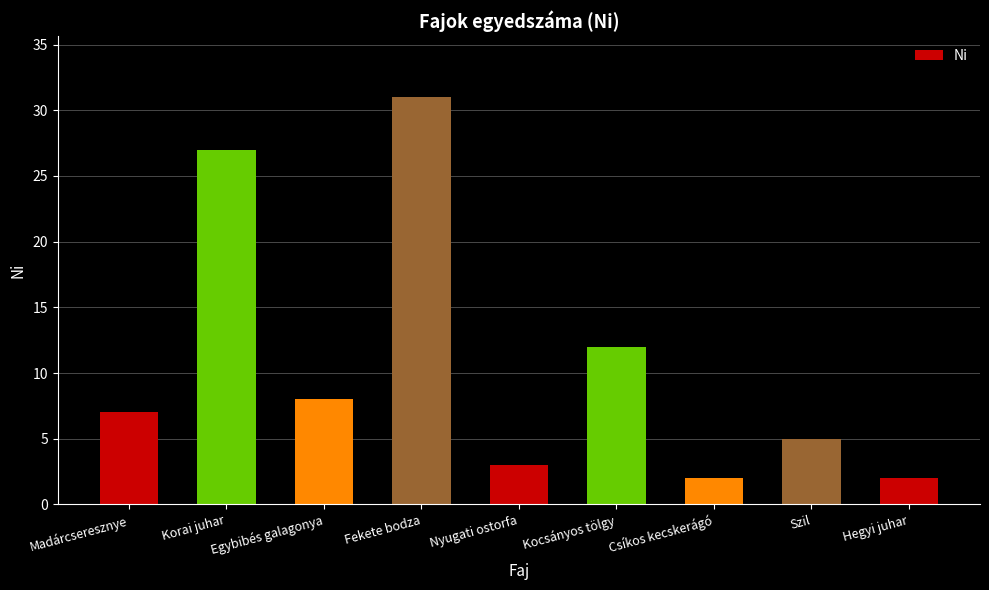

How many bars are there in total?

9